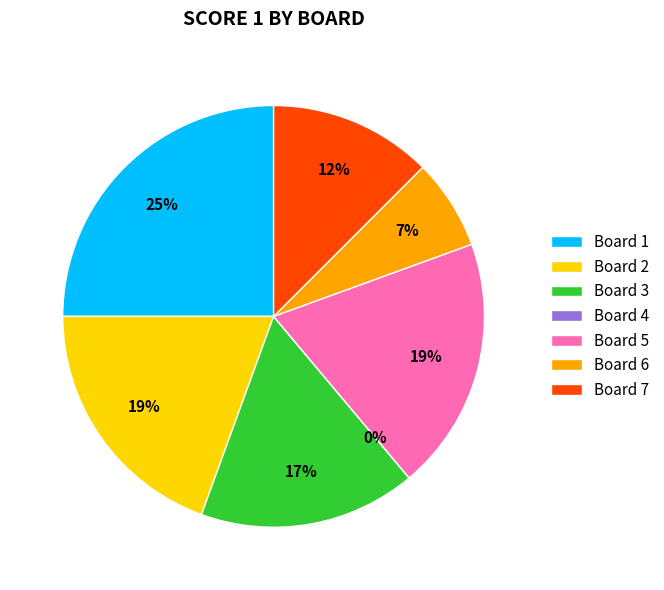

Does any single category account for the majority?

No